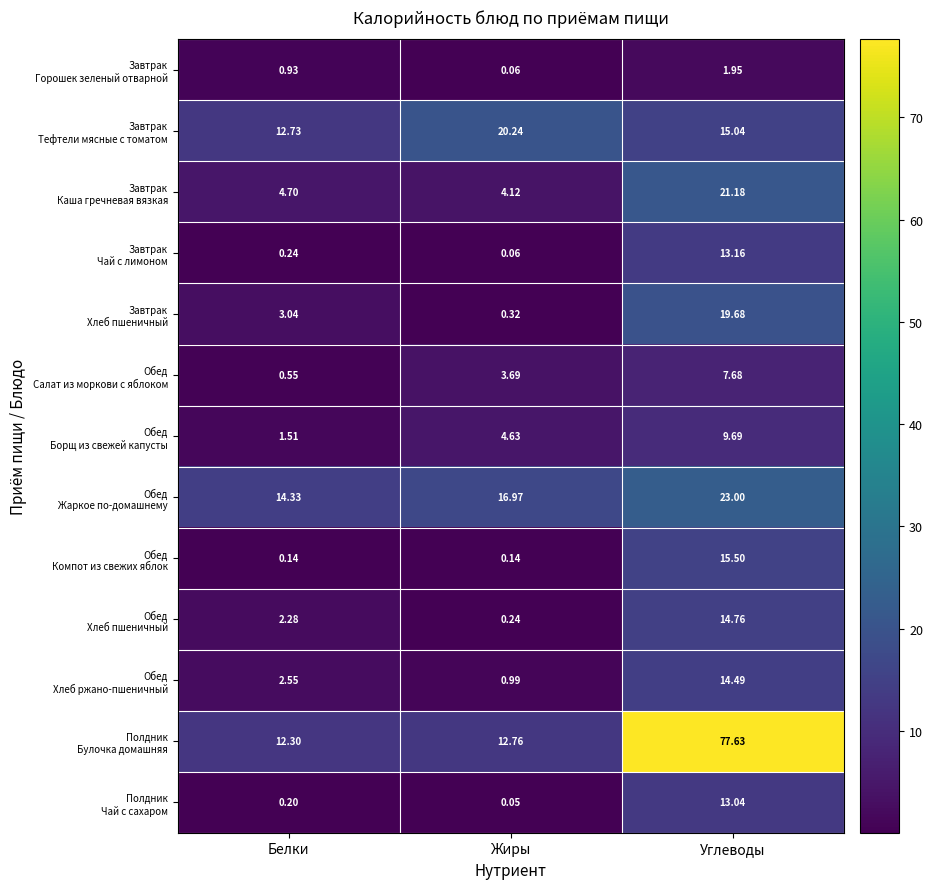

Which category has the lowest value across all series?

Жиры